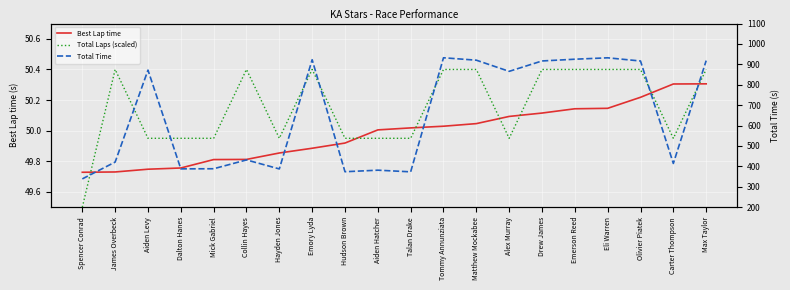

Between Hayden Jones and Collin Hayes, which is larger?

Hayden Jones